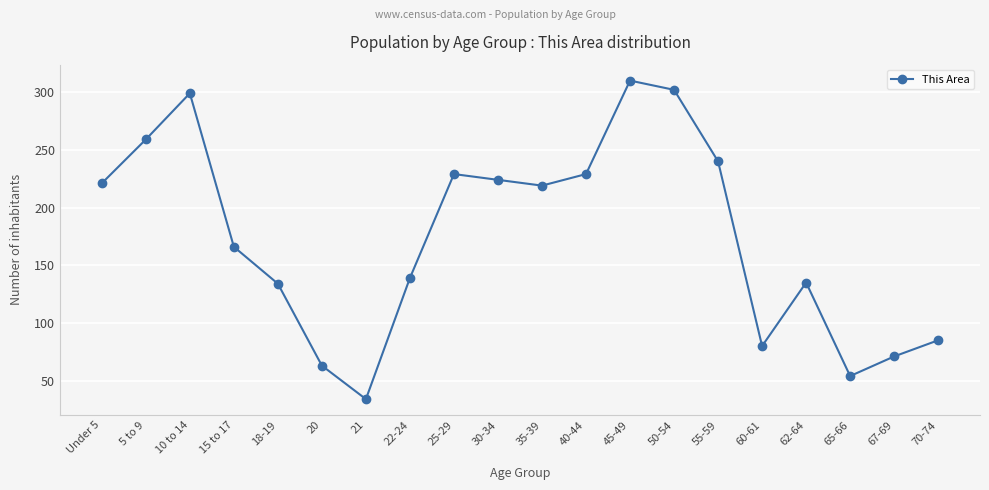

Does the chart display data point markers on the line(s)?

Yes